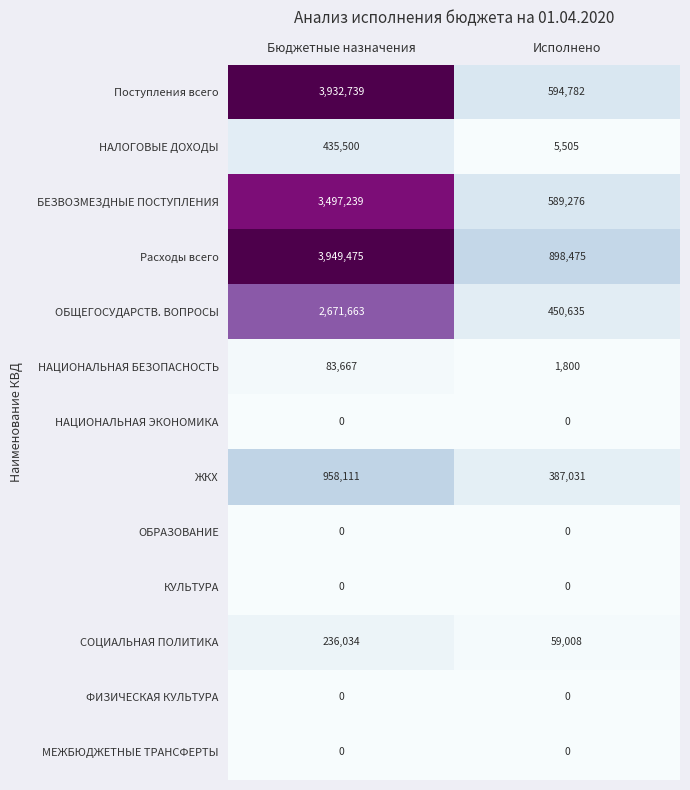

Is it true that МЕЖБЮДЖЕТНЫЕ ТРАНСФЕРТЫ equals 0 at Бюджетные назначения?

True